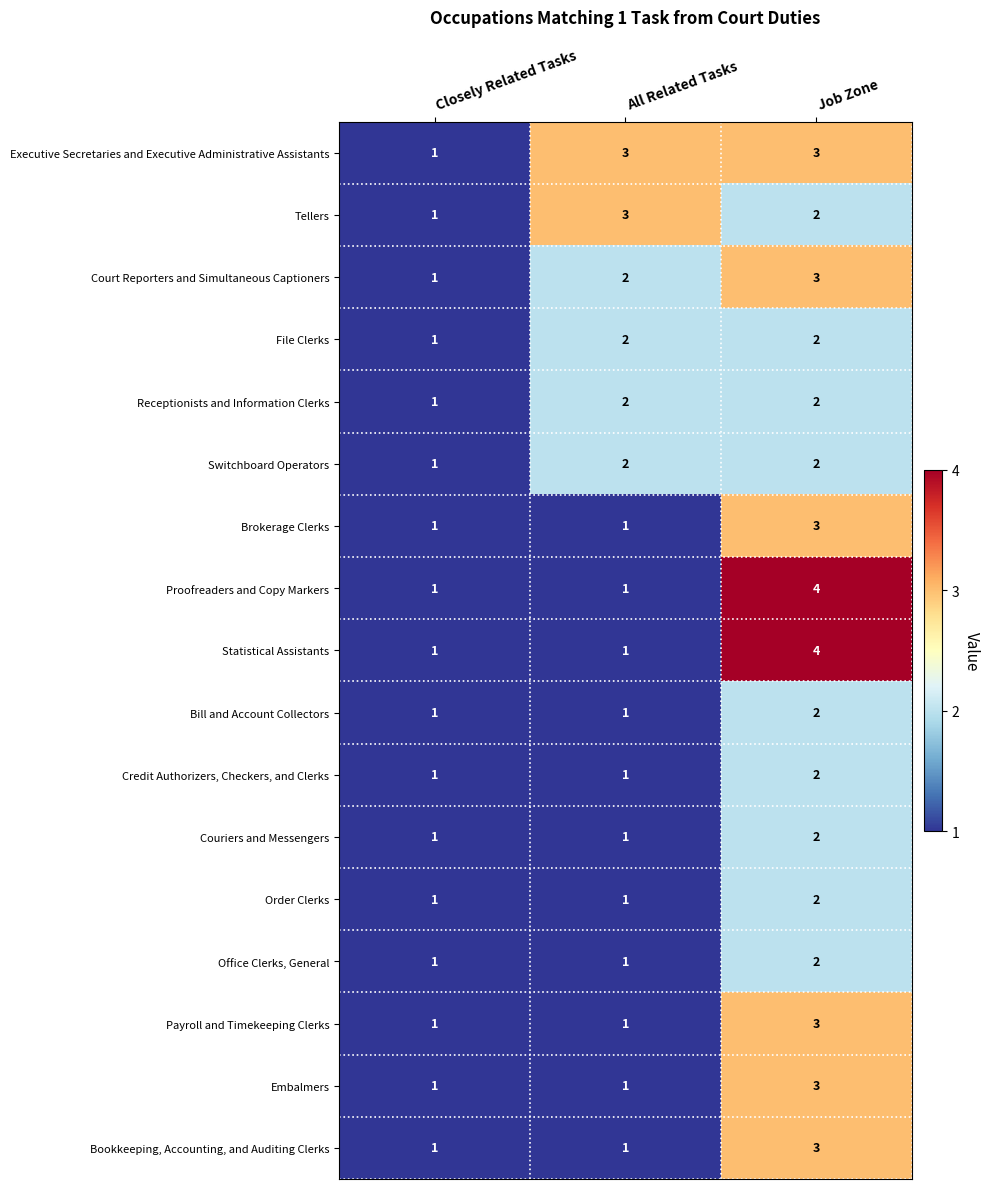

The value of Payroll and Timekeeping Clerks at Job Zone is 2. True or false?

False